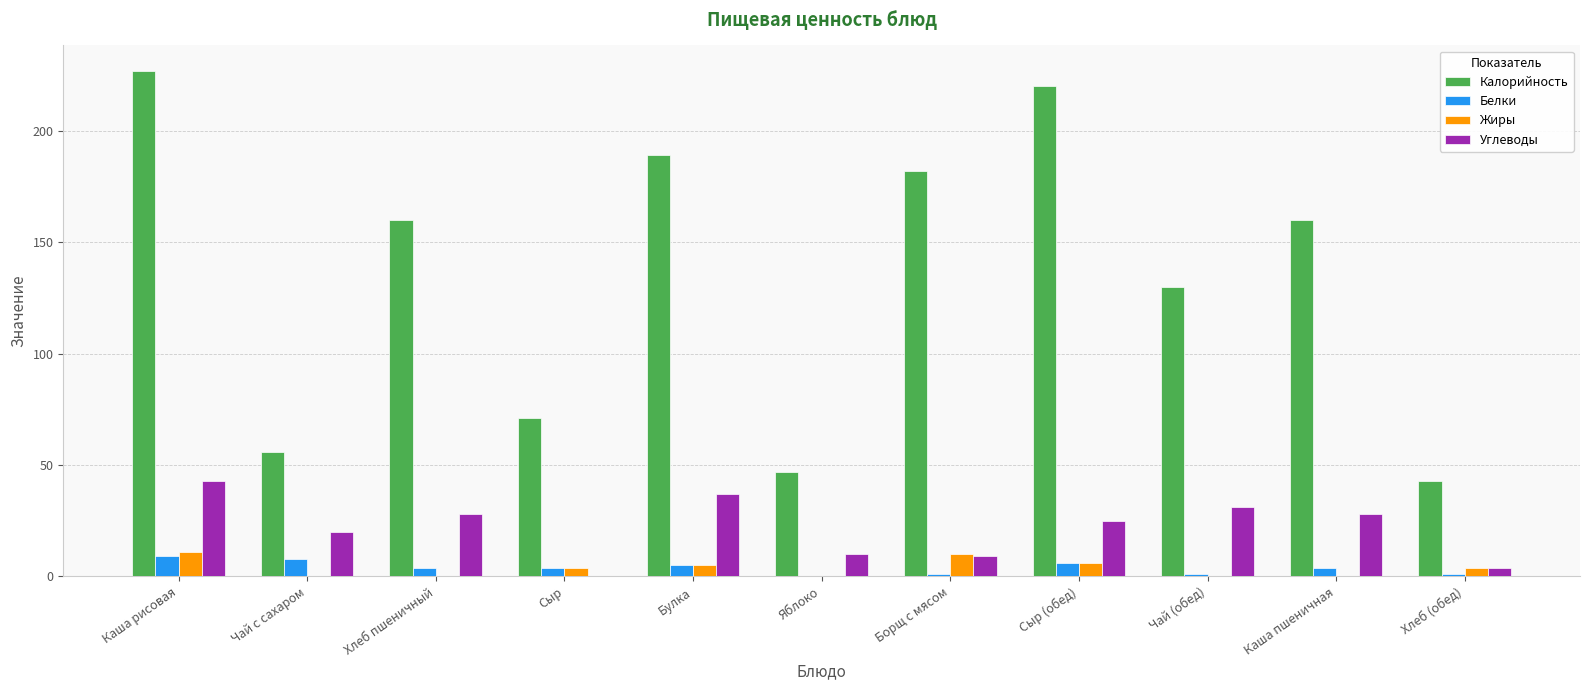

True or false: Белки has a value of 0 at Яблоко.

True